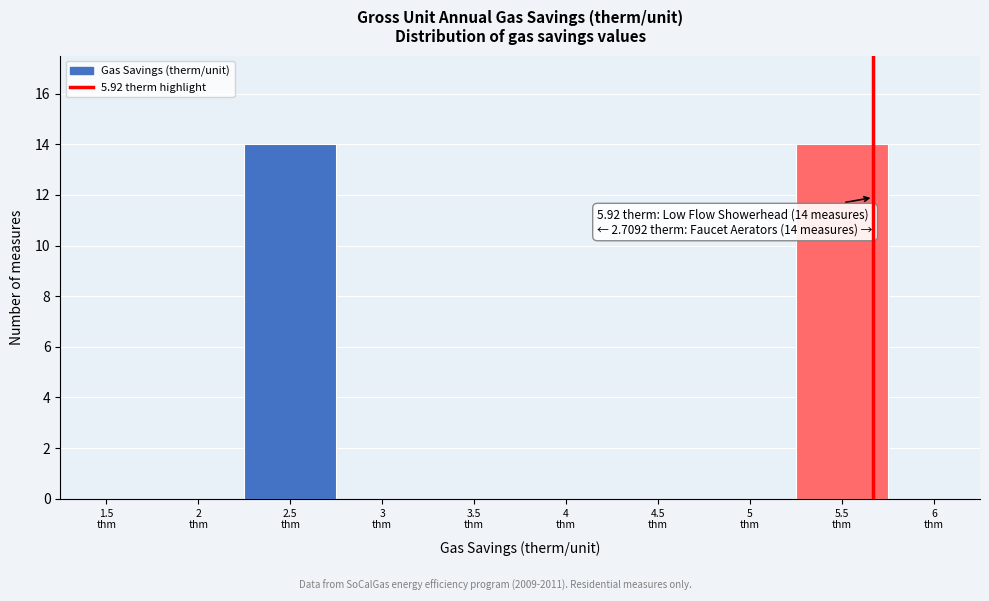

What is the maximum value shown in the chart?

14